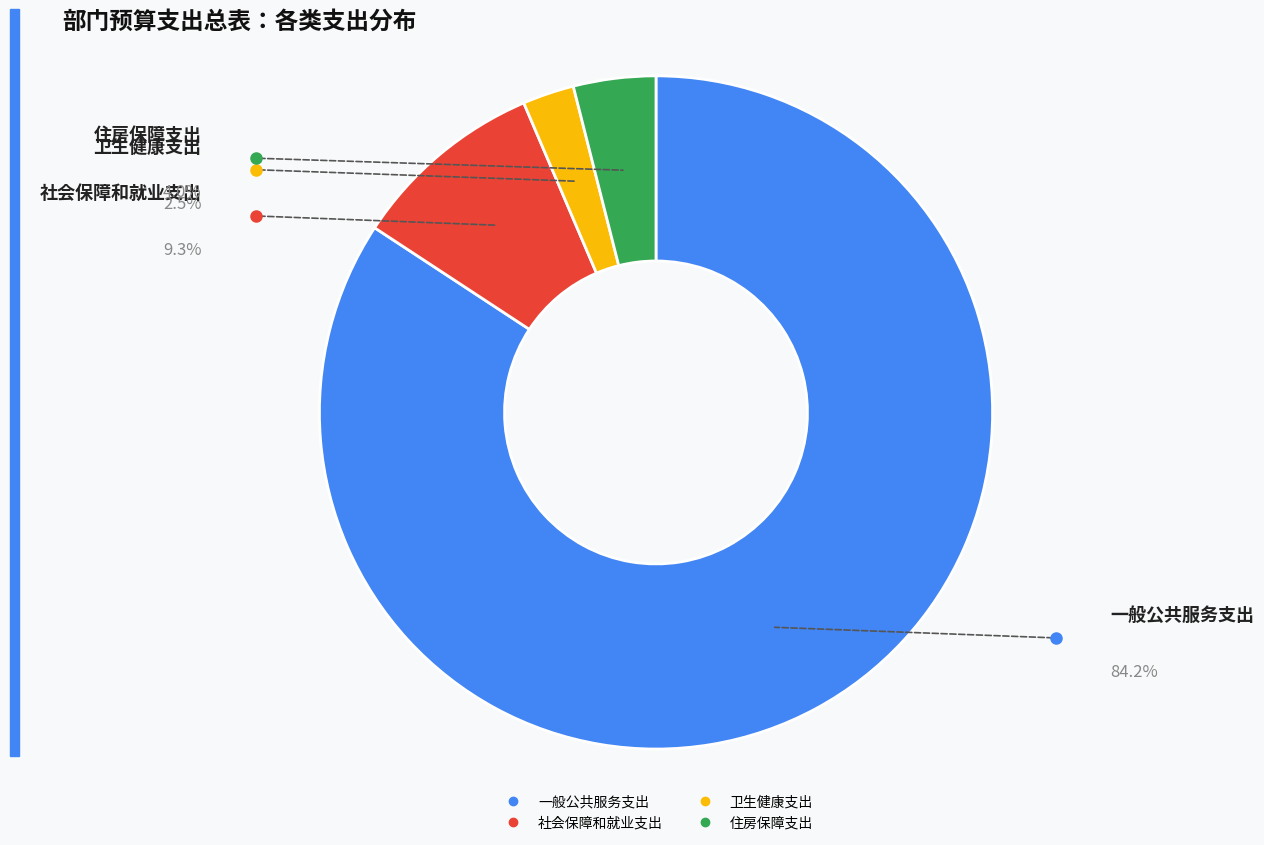

Approximately how many times larger is the value at 一般公共服务支出 compared to 社会保障和就业支出?

9.0